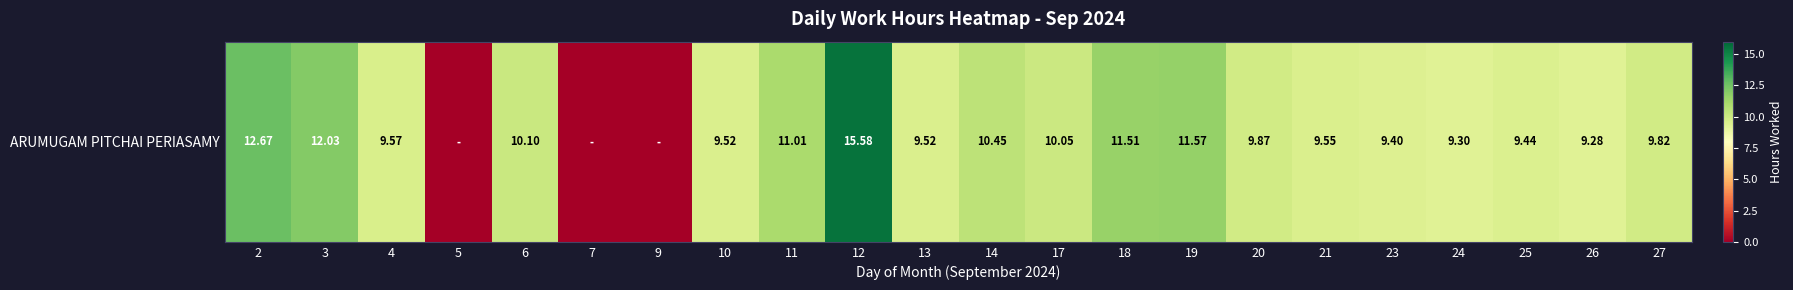

Reading right to left, list all the values displayed in this chart.

9.8	9.3	9.4	9.3	9.4	9.6	9.9	11.6	11.5	10.1	10.4	9.5	15.6	11.0	9.5	0.0	0.0	10.1	0.0	9.6	12.0	12.7